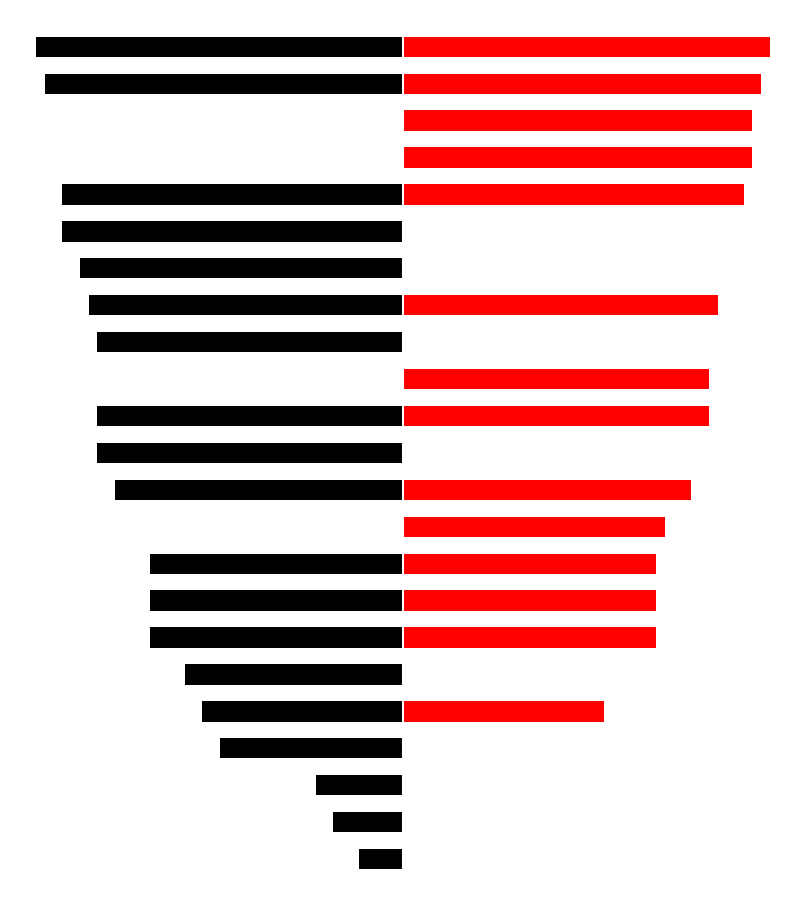

Between 12 and 21, which series saw the biggest shift?

During School